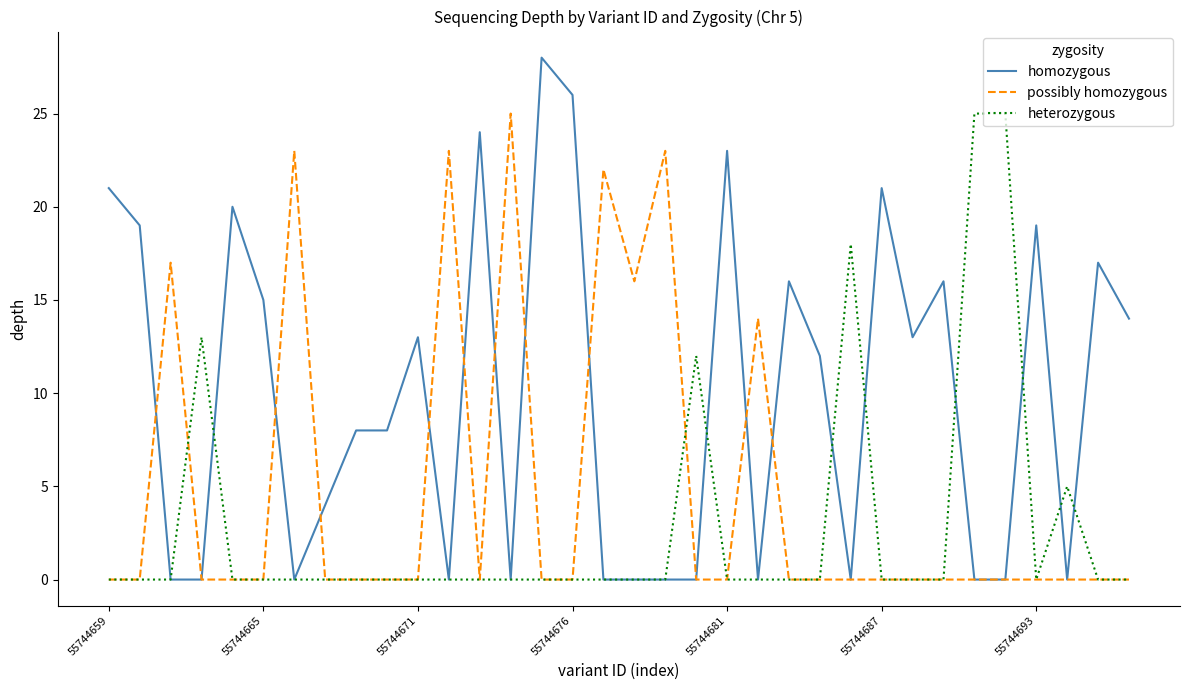

Reading left to right, extract all data points from this chart.

homozygous: 21	19	0	0	20	15	0	4	8	8	13	0	24	0	28	26	0	0	0	0	23	0	16	12	0	21	13	16	0	0	19	0	17	14
possibly homozygous: 0	0	17	0	0	0	23	0	0	0	0	23	0	25	0	0	22	16	23	0	0	14	0	0	0	0	0	0	0	0	0	0	0	0
heterozygous: 0	0	0	13	0	0	0	0	0	0	0	0	0	0	0	0	0	0	0	12	0	0	0	0	18	0	0	0	25	25	0	5	0	0